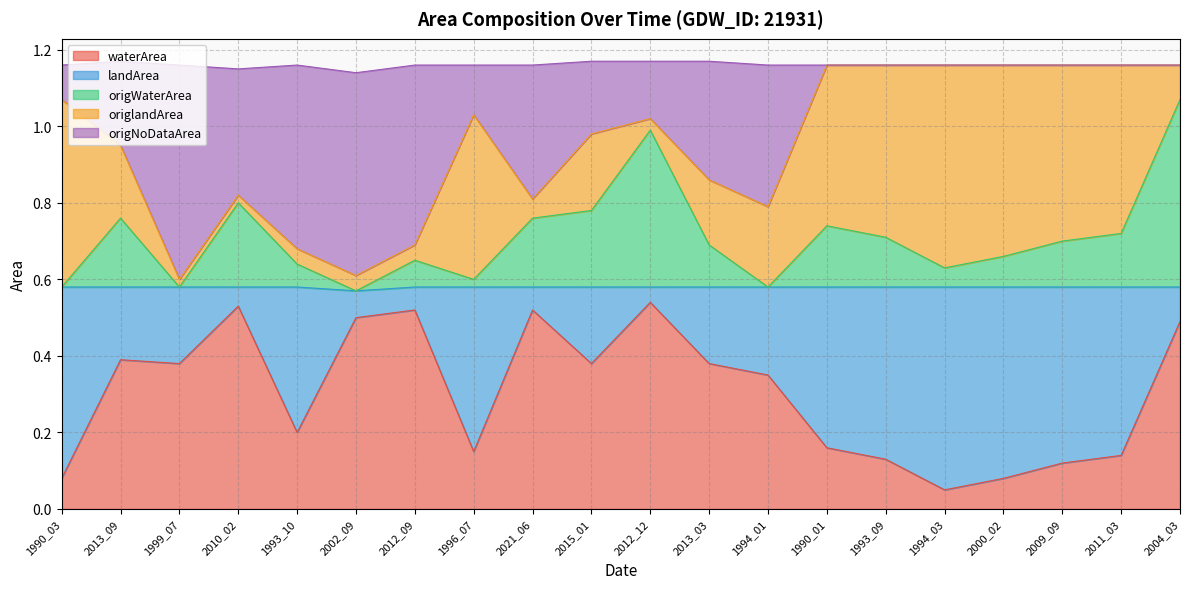

What is the sum of the origWaterArea values at 2013_09 and 1999_07?

1.3